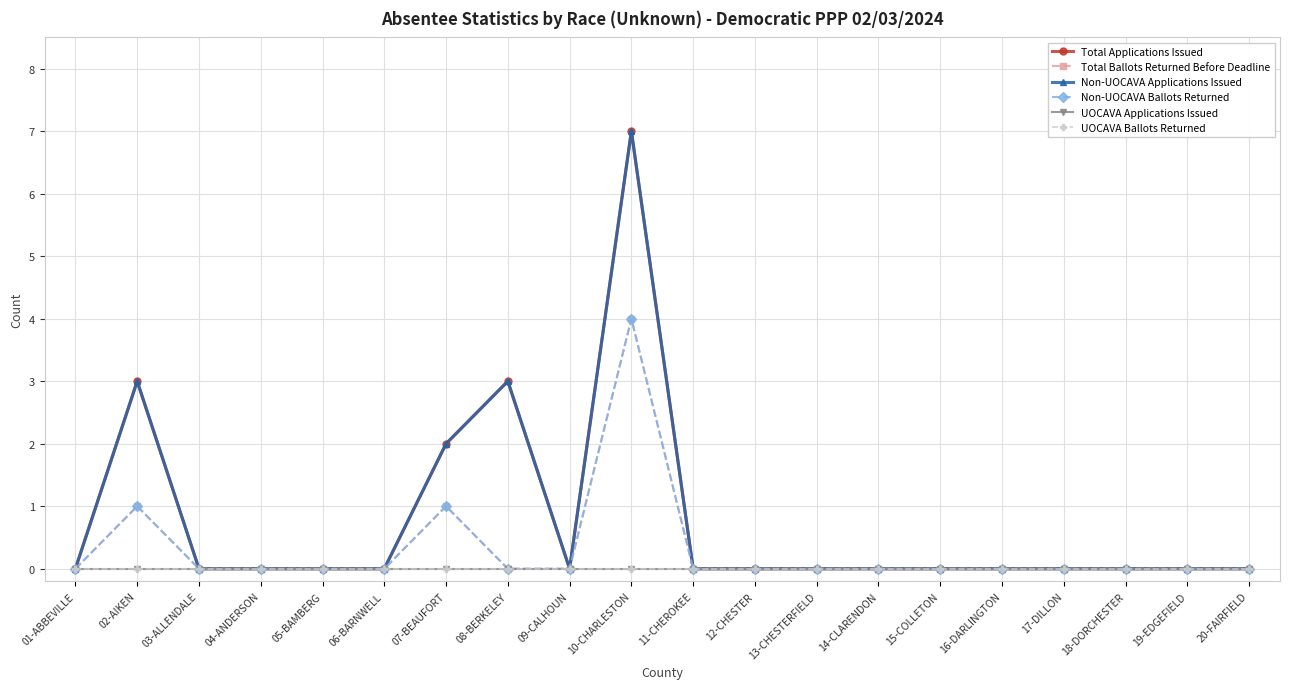

In Total Applications Issued, how many points are higher than both neighbors (excluding endpoints)?

3